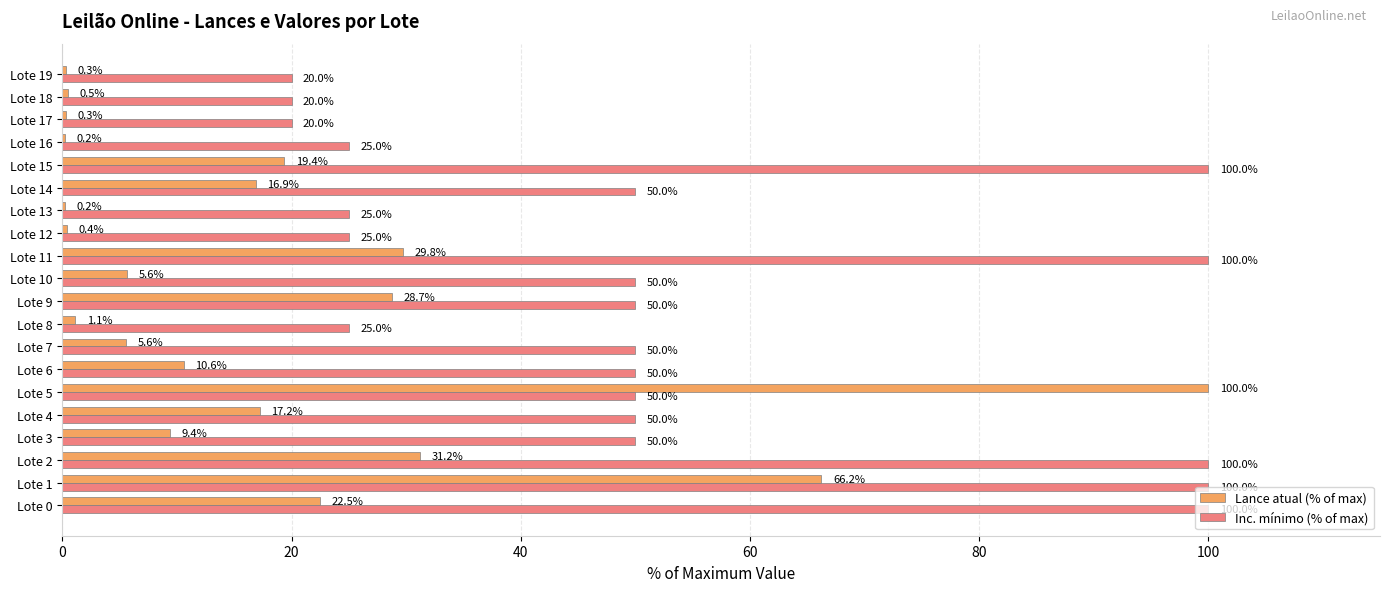

What is the sum of all Inc. mínimo (% of max) values?

1060.0